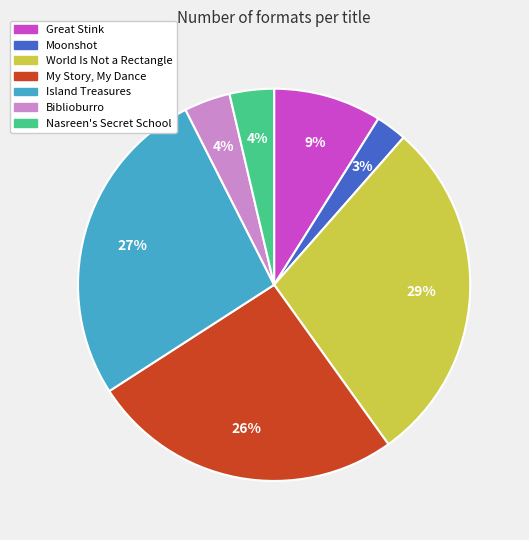

Approximately how many times larger is the value at My Story, My Dance compared to Island Treasures?

1.0